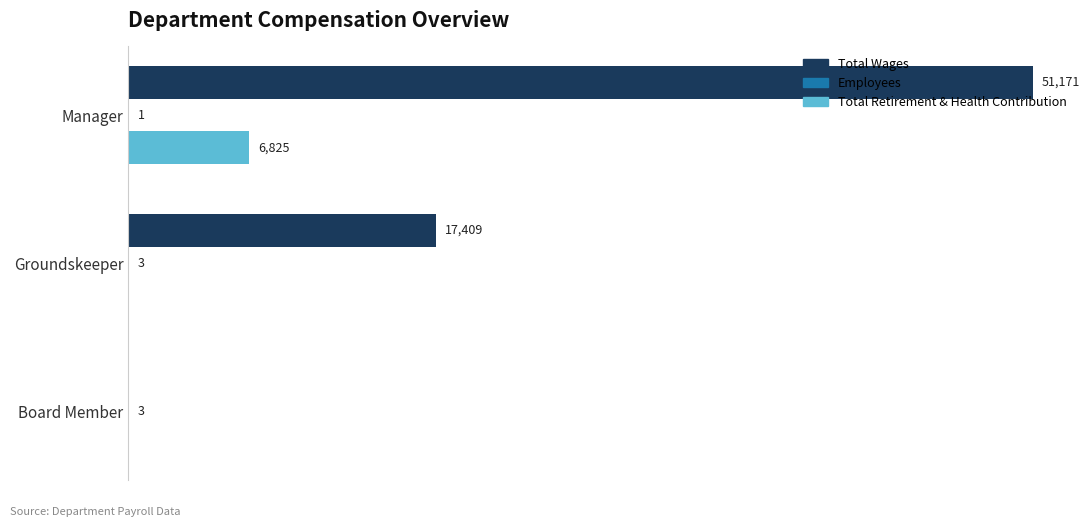

Which series changed the most between Manager and Groundskeeper?

Total Wages